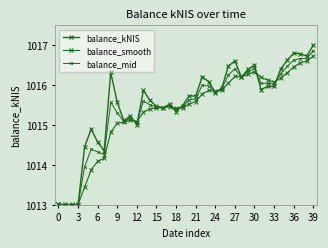

What is the difference between the maximum and minimum values in the balance_smooth series?

3.7